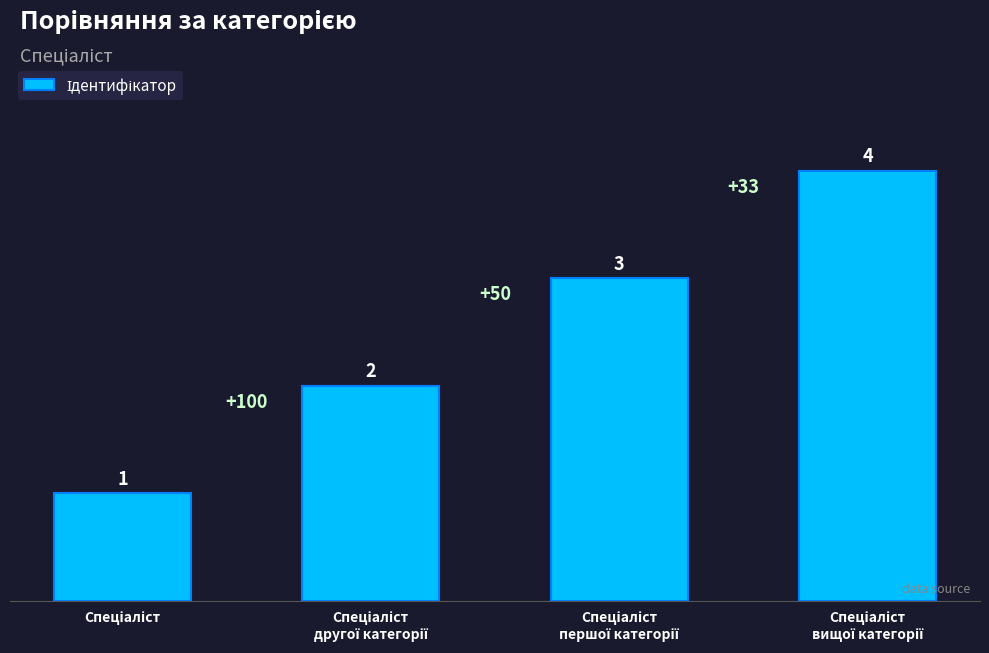

How many data points are less than 3?

2